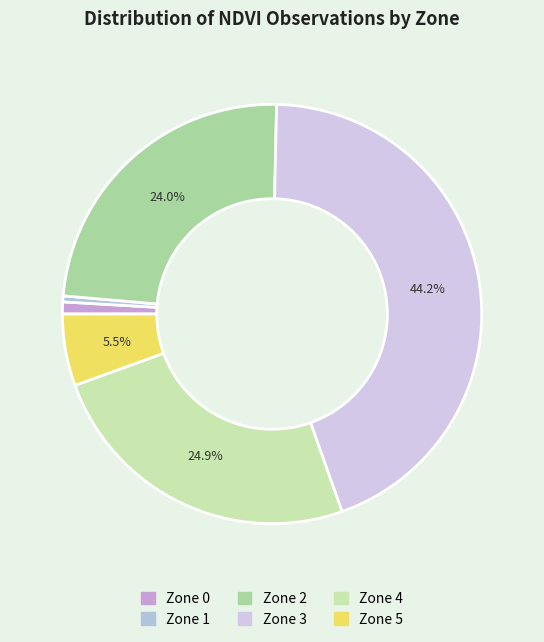

How many slices are in this pie chart?

6